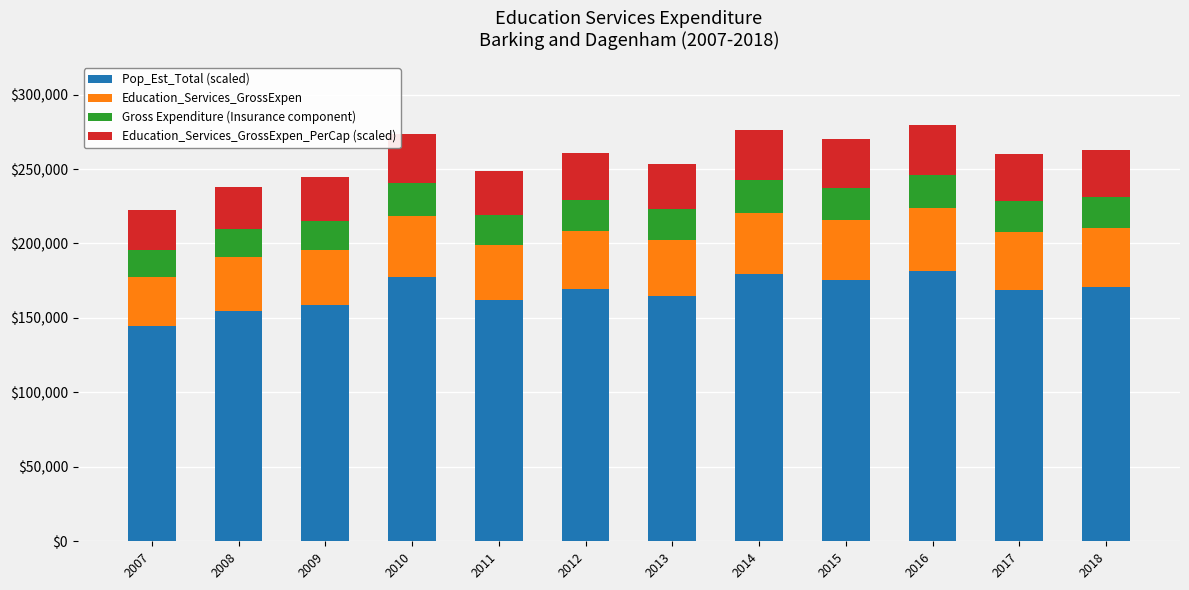

What is the maximum value for Pop_Est_Total (scaled)?

181821.9